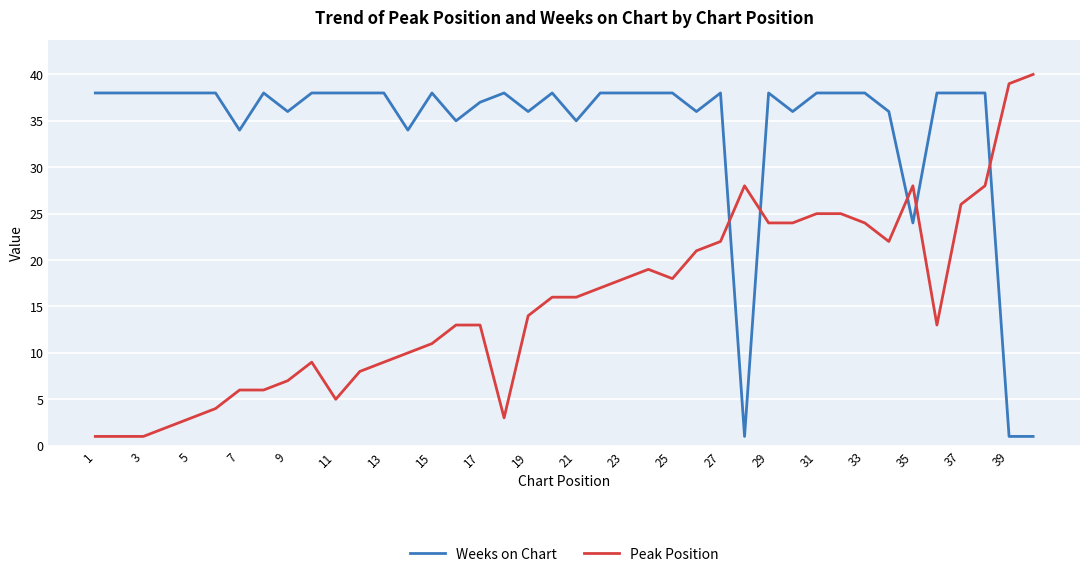

What is the maximum value for Peak Position?

40